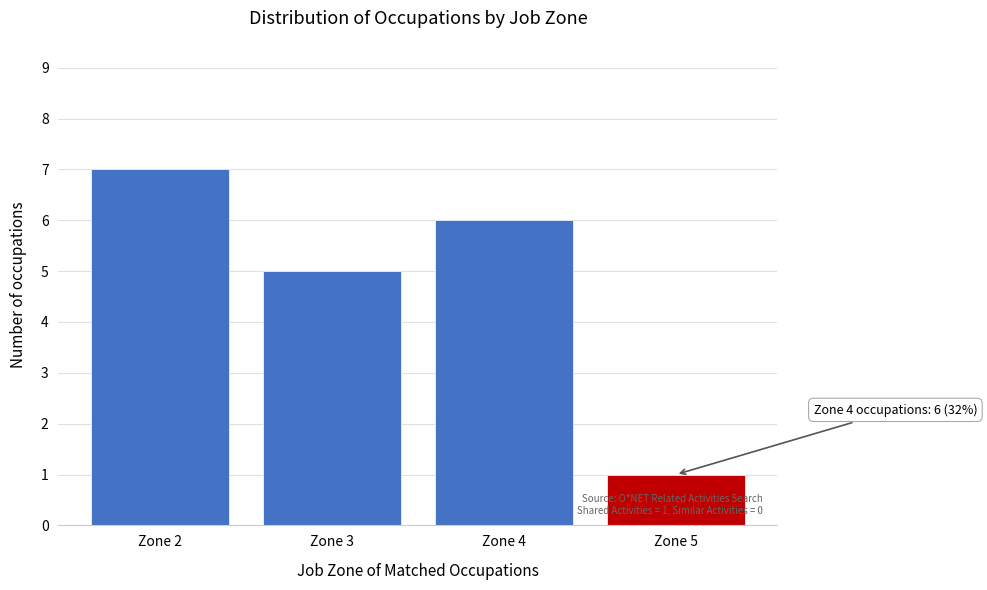

Reading right to left, list all the values displayed in this chart.

1	6	5	7